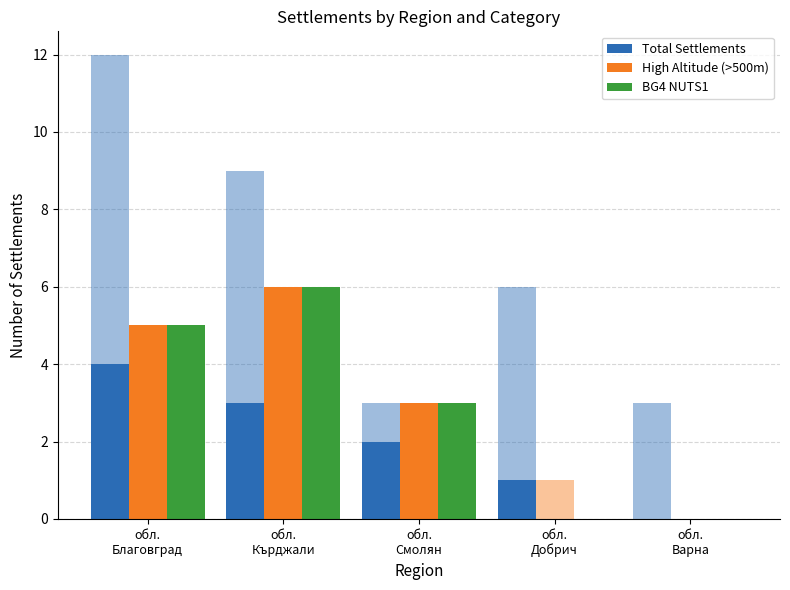

Where does the High Altitude (>500m) series first go above 3?

обл.
Благовград